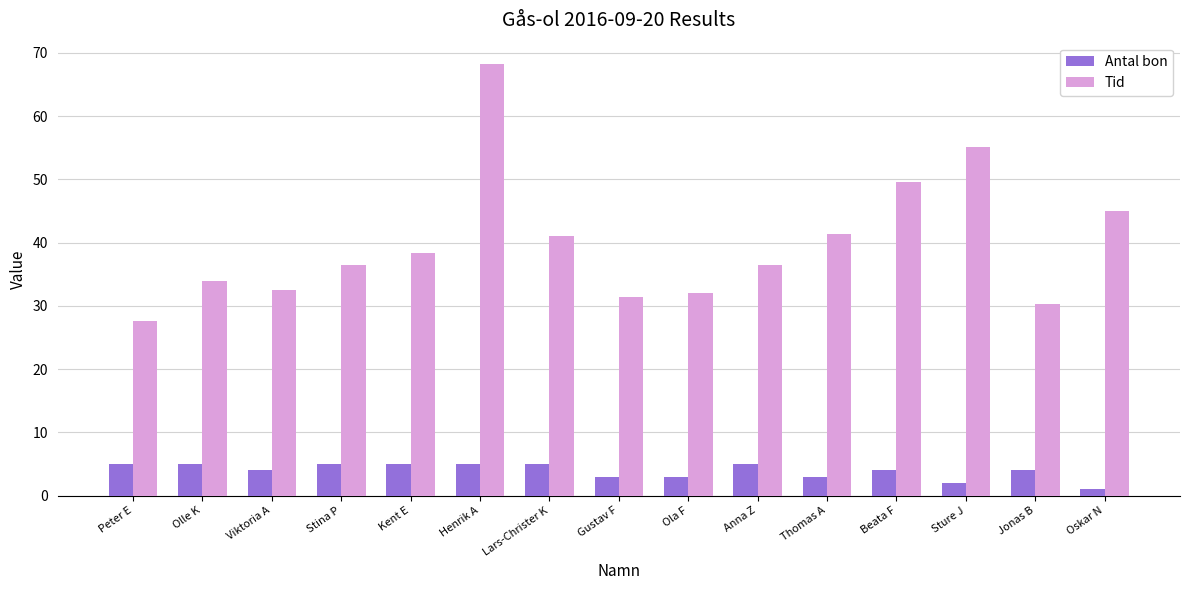

What are all the series names shown in the legend?

Antal bon, Tid